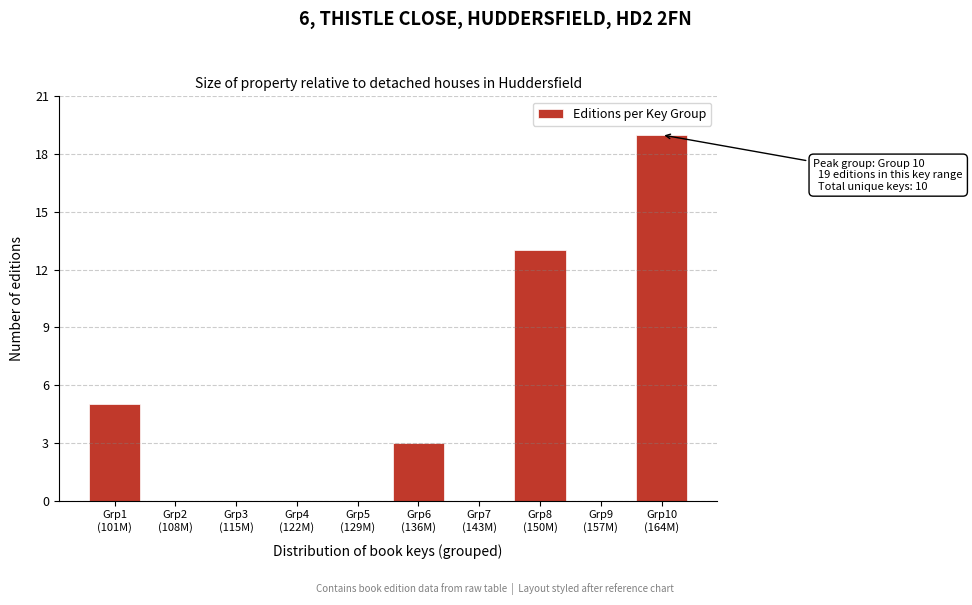

What is the maximum value shown in the chart?

19